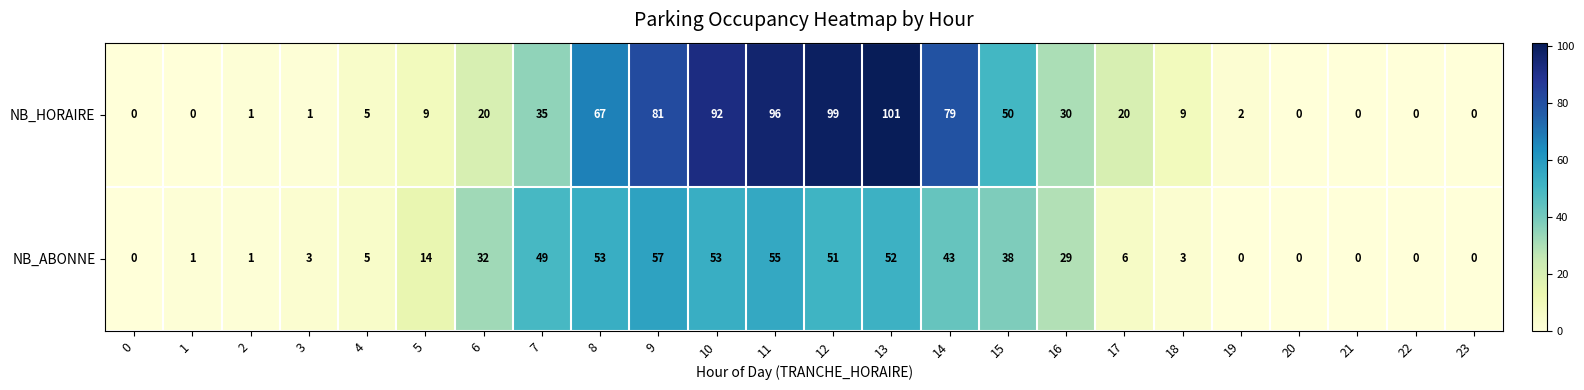

Rank the series at 13 from lowest to highest value.

NB_ABONNE, NB_HORAIRE